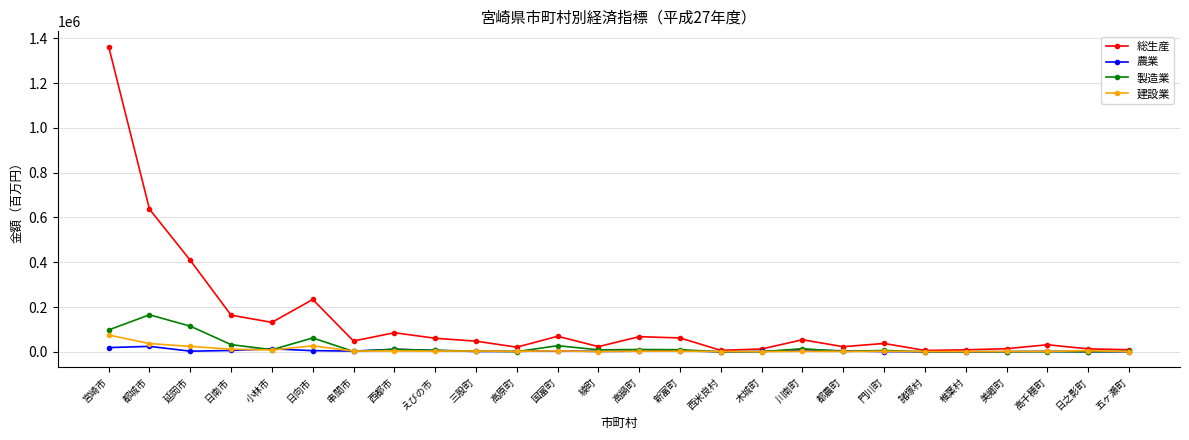

At which category is the sum across all series the highest?

宮崎市